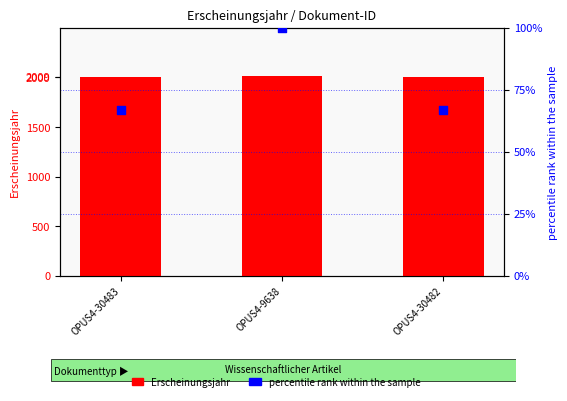

What is the total value across all series at OPUS4-30483?

2076